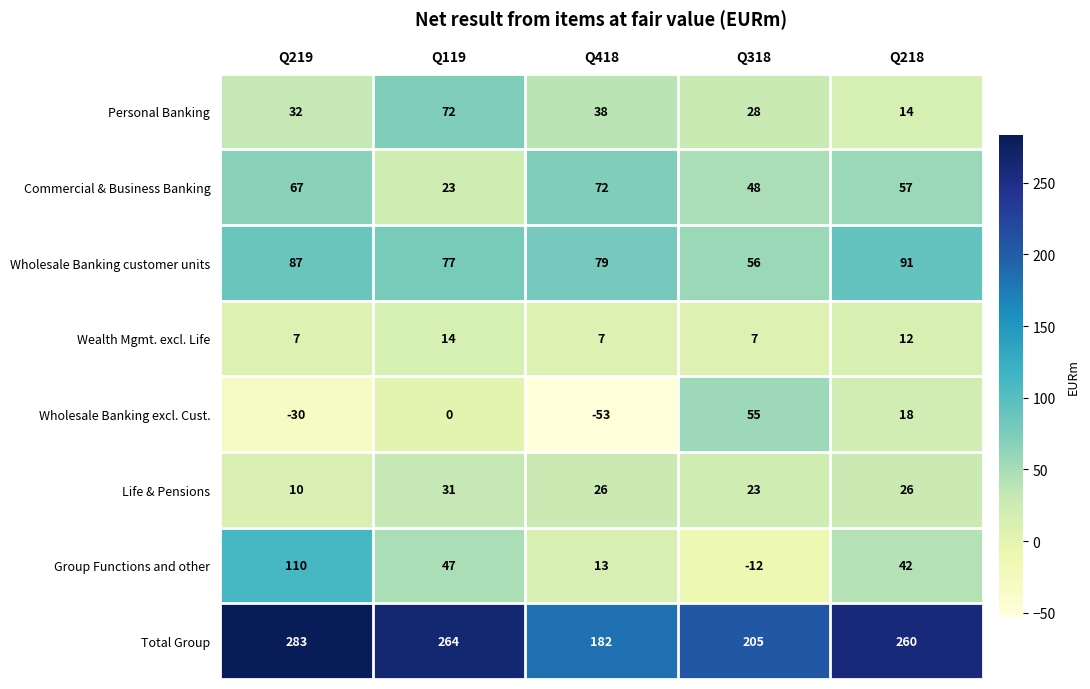

Which series has the largest range (max minus min)?

Group Functions and other